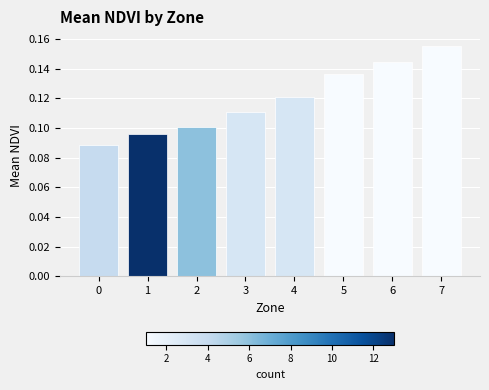

Which has a higher value, 7 or 4?

7